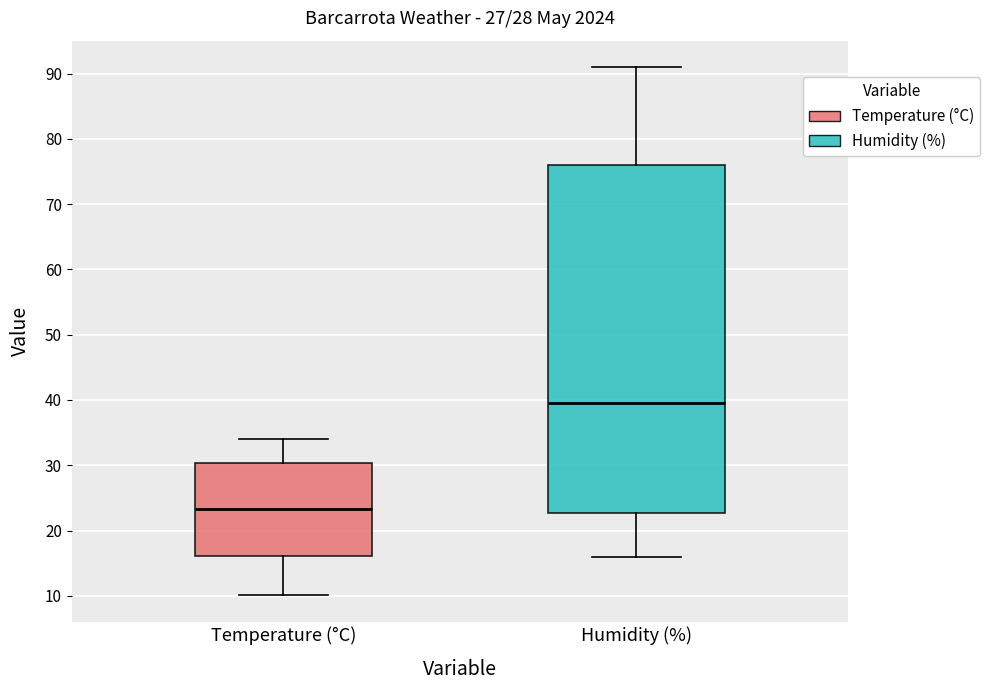

Where is the lower edge of the box for Temperature (°C) on the y-axis? The values are not printed on the chart, so give them approximately, as read against the axis.

16